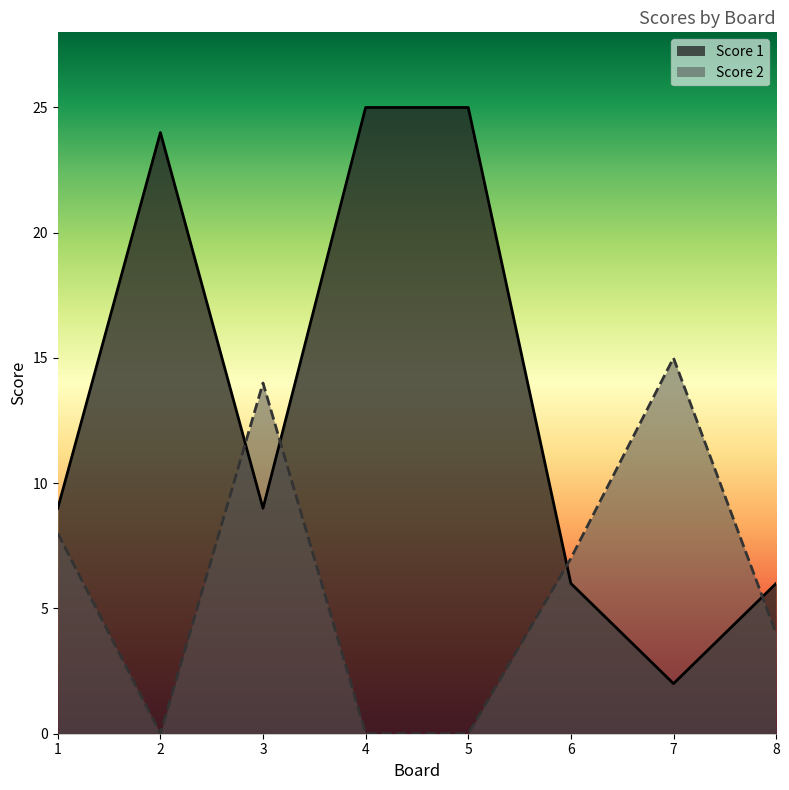

What is the difference between the maximum and minimum values in the Score 2 series?

15